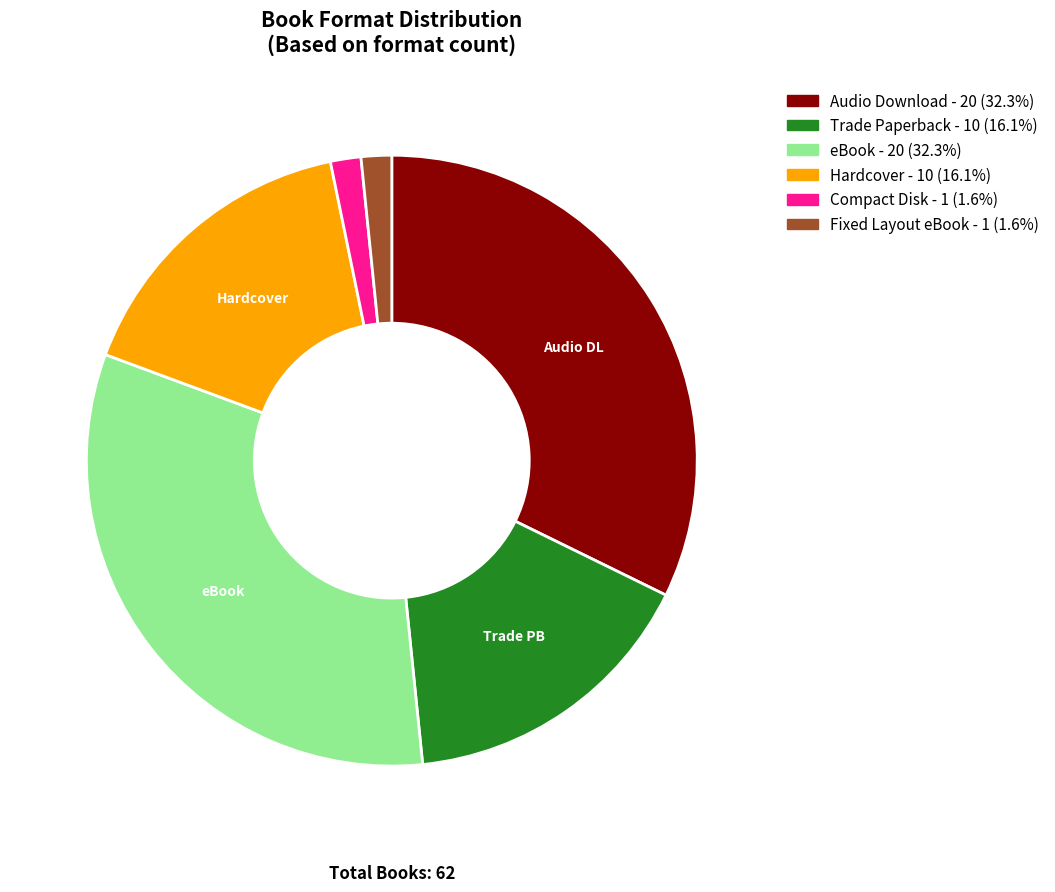

Approximately how many times larger is the value at Audio Download - 20 (32.3%) compared to Fixed Layout eBook - 1 (1.6%)?

20.0